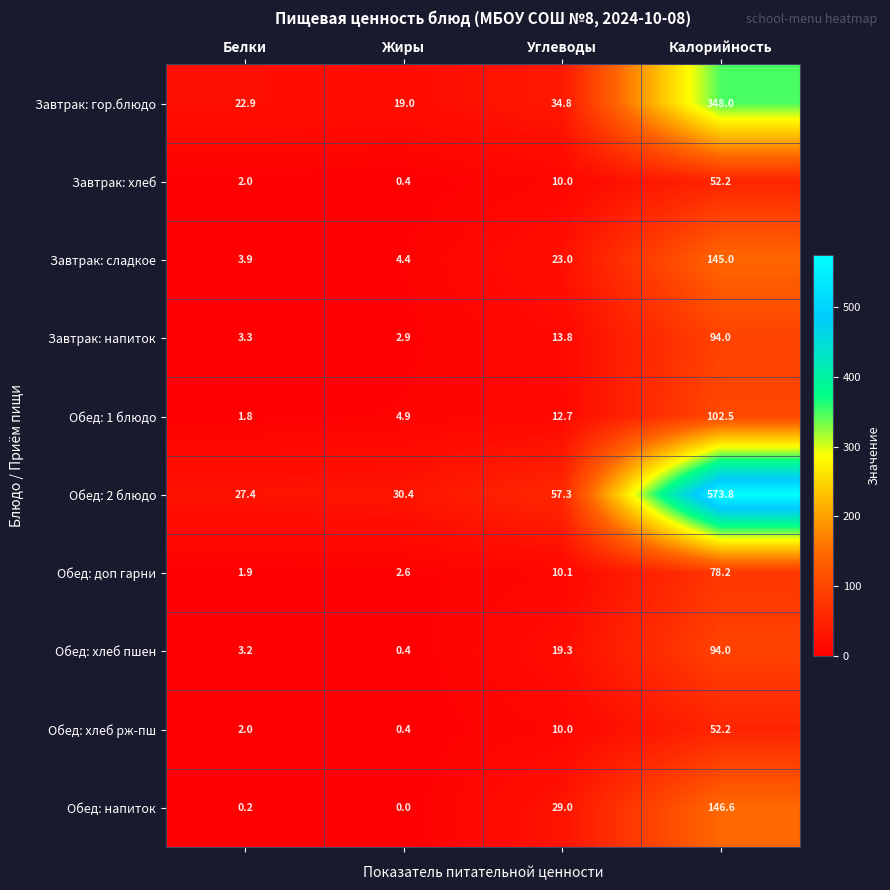

Rank the categories by Обед: напиток value from lowest to highest.

Жиры, Белки, Углеводы, Калорийность